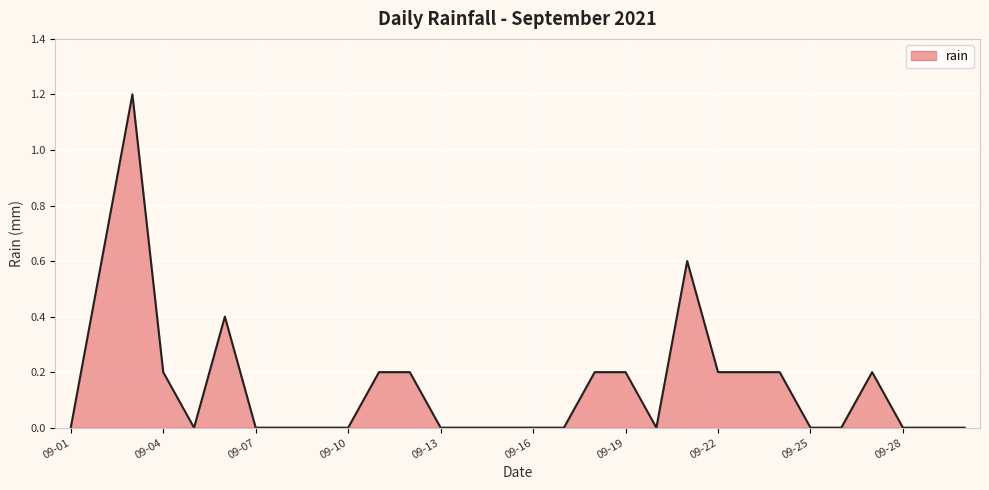

What is the difference between the maximum and minimum values?

1.2